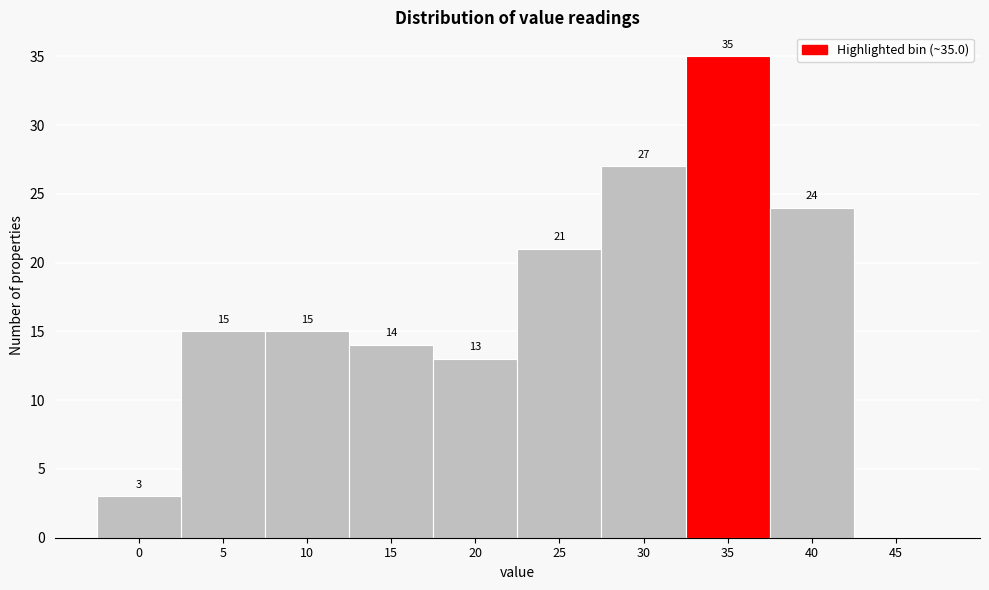

Reading left to right, list all the values displayed in this chart.

0=3	5=15	10=15	15=14	20=13	25=21	30=27	35=35	40=24	45=0